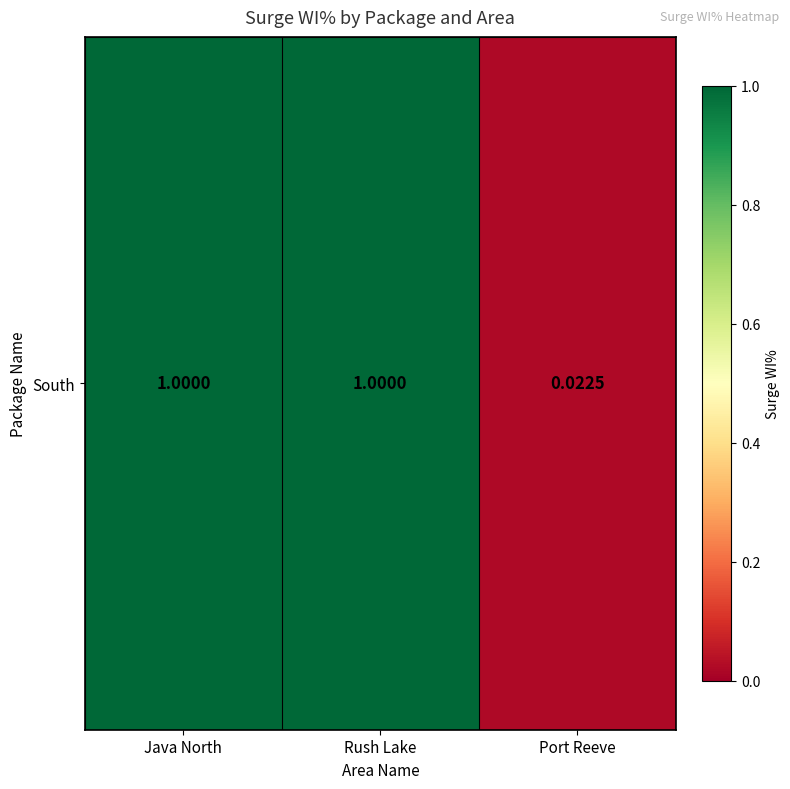

Rank the categories by value from highest to lowest.

Java North, Rush Lake, Port Reeve